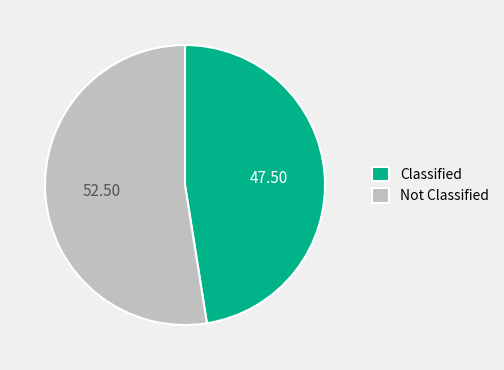

Is there a majority slice in this chart?

Yes